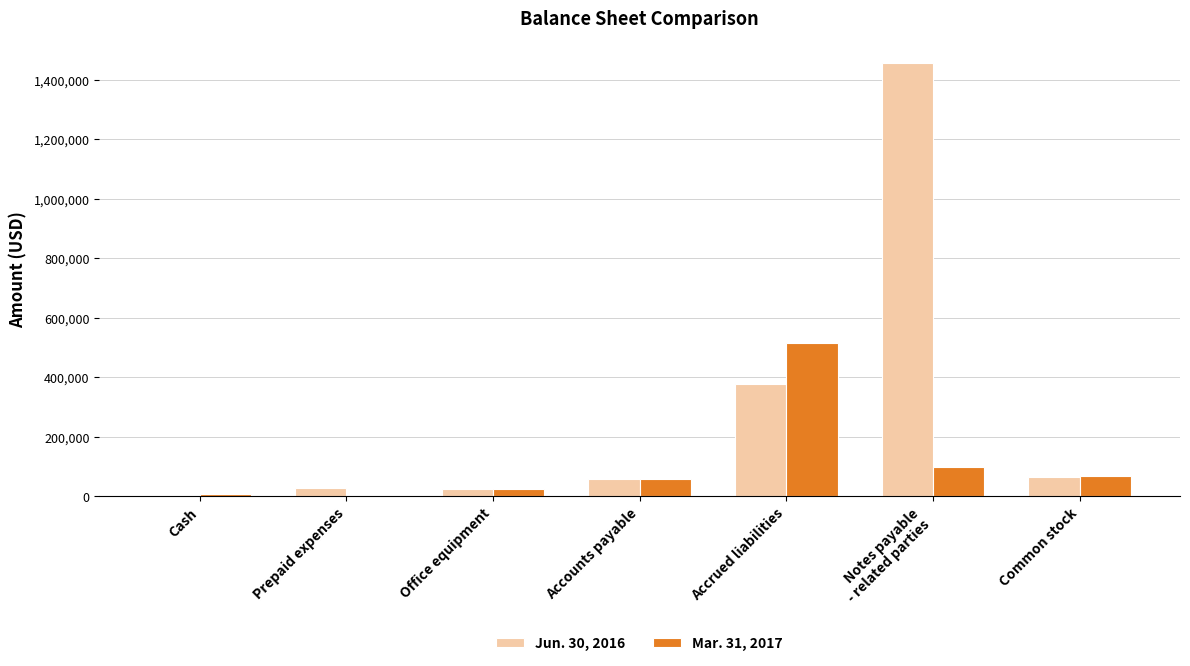

Is the value of Jun. 30, 2016 at Accrued liabilities greater than the value of Mar. 31, 2017 at Office equipment?

Yes